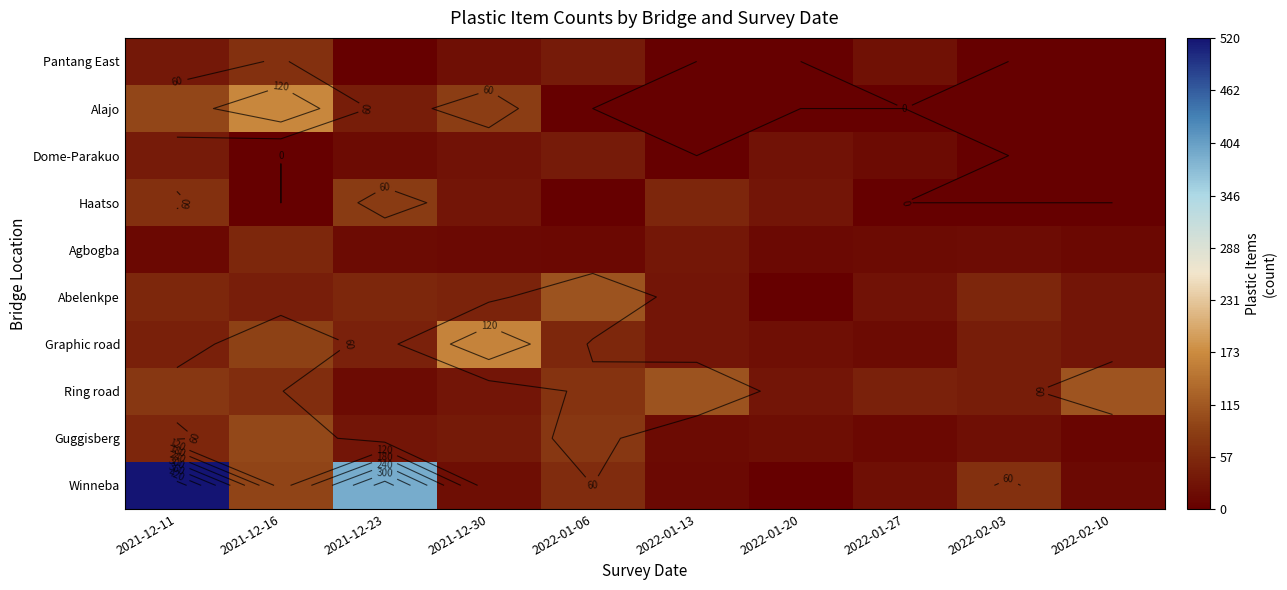

The value of Abelenkpe at 2021-12-11 is 90. True or false?

False